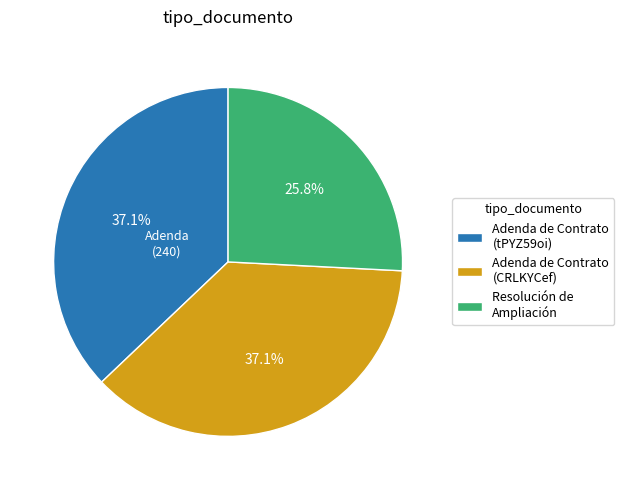

Is there a majority slice in this chart?

No